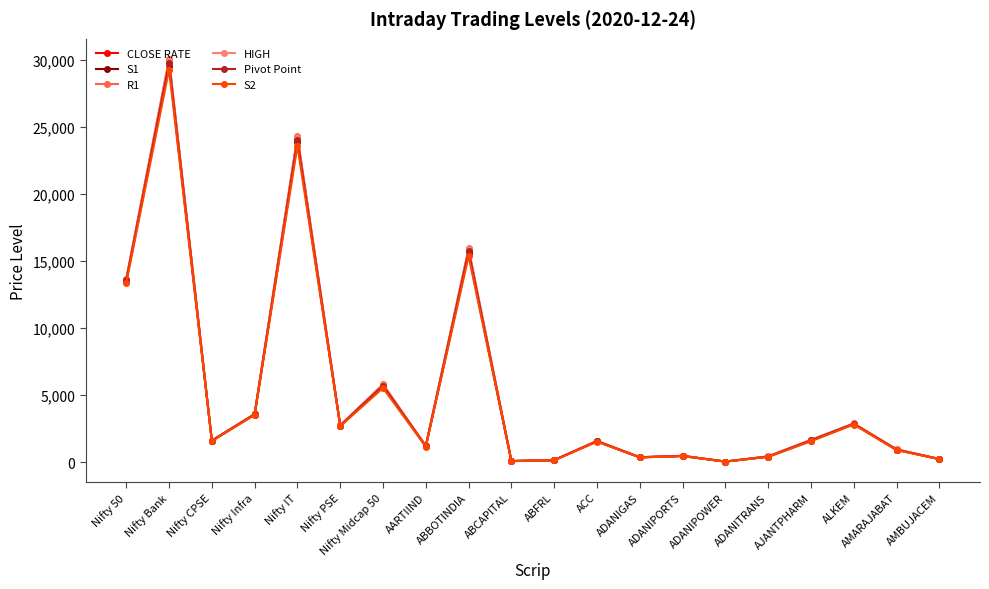

True or false: CLOSE RATE and R1 cross at least once.

False